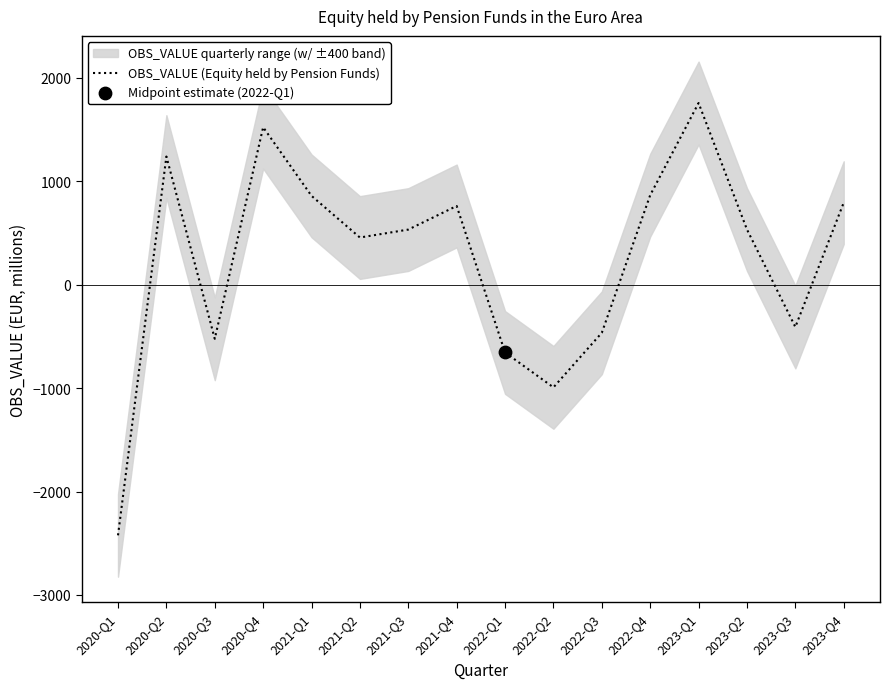

What is the change in value from 2020-Q4 to 2022-Q2?

-2514.6